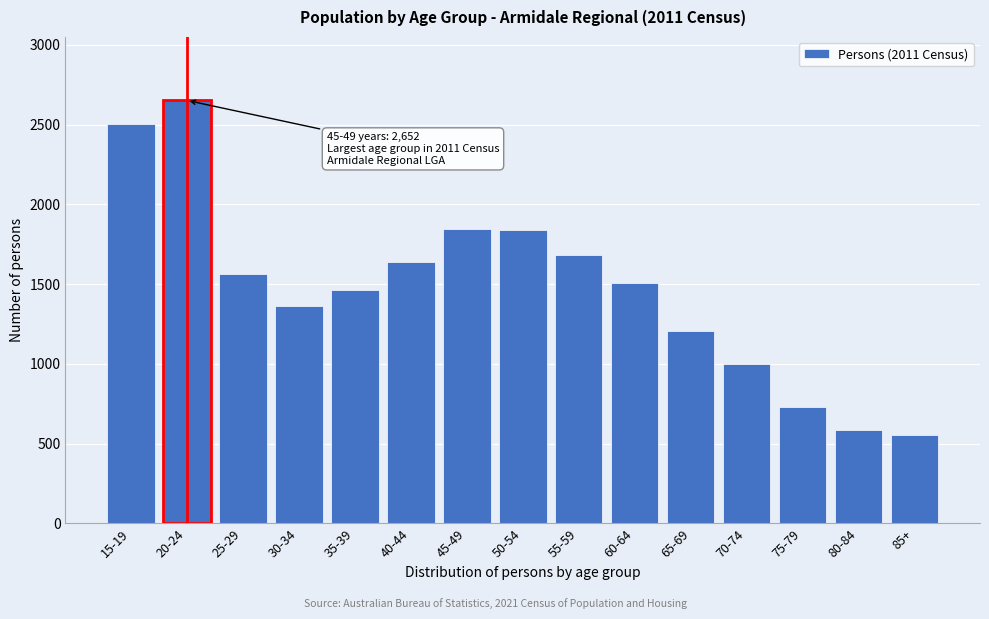

What is the sum of the values at 65-69 and 80-84?

1794